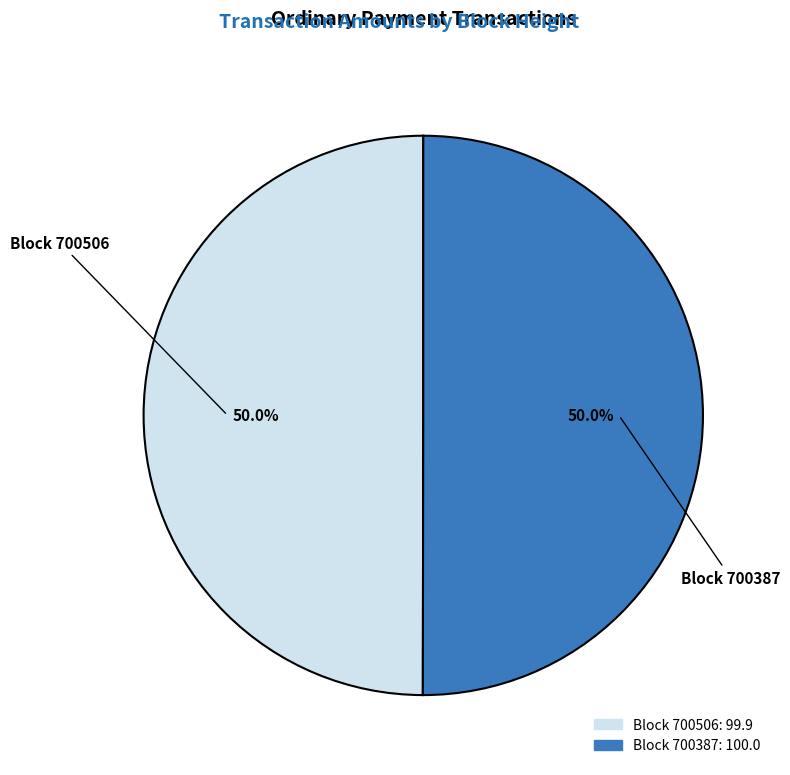

Which category accounts for the majority?

700387